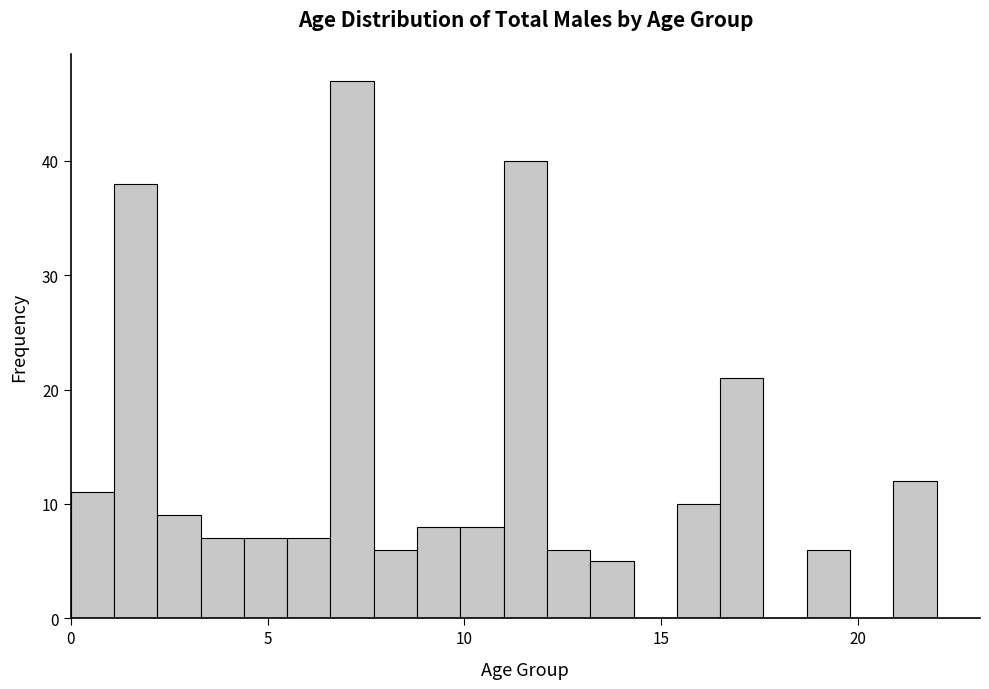

Around what value on the x-axis is the tallest bar? Give the approximate position of its centre, as read against the axis.

7.0